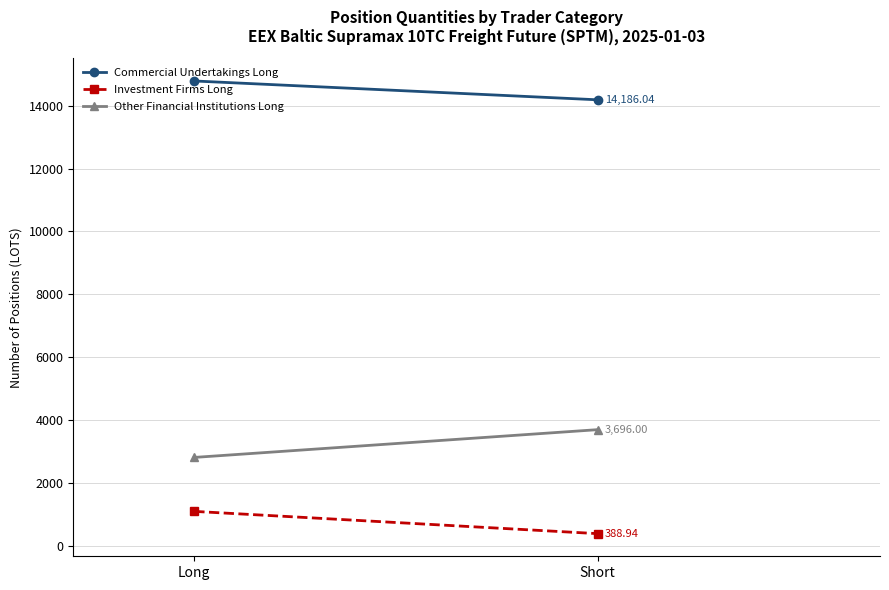

What is the approximate value of Other Financial Institutions Long at Long?

2813.0